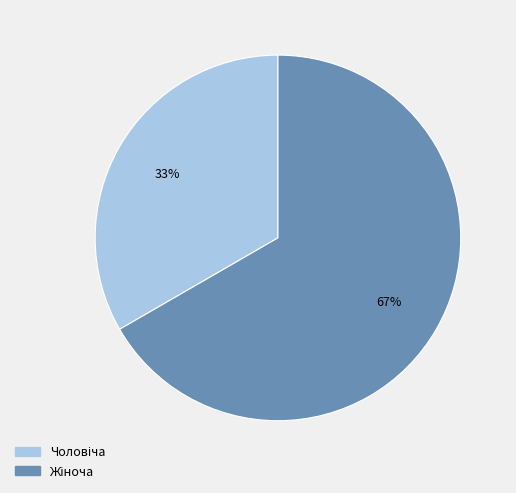

Does any single category account for the majority?

Yes